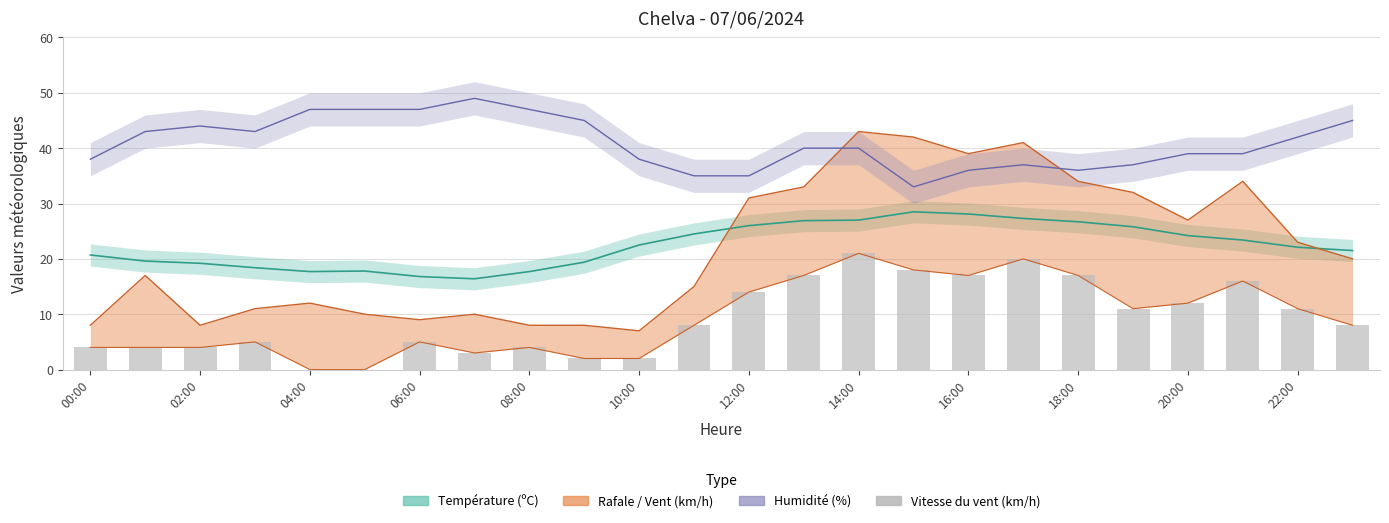

True or false: the data shows 7 at 15.

False